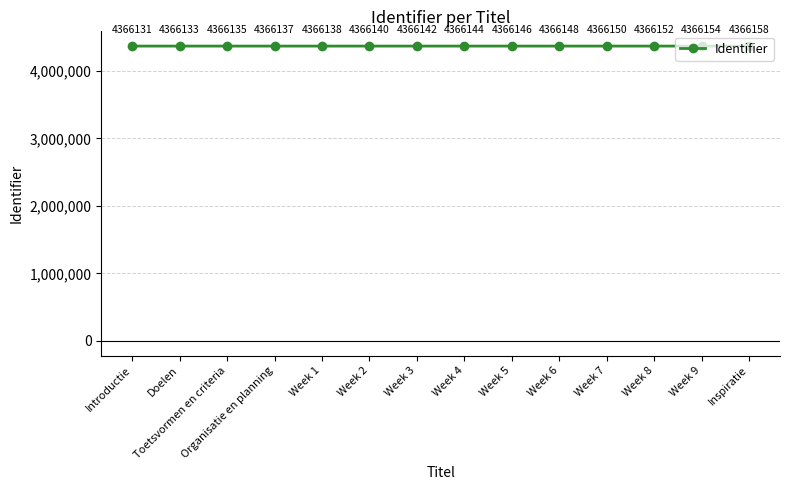

Reading right to left, extract all data points from this chart.

Inspiratie=4366158	Week 9=4366154	Week 8=4366152	Week 7=4366150	Week 6=4366148	Week 5=4366146	Week 4=4366144	Week 3=4366142	Week 2=4366140	Week 1=4366138	Organisatie en planning=4366137	Toetsvormen en criteria=4366135	Doelen=4366133	Introductie=4366131